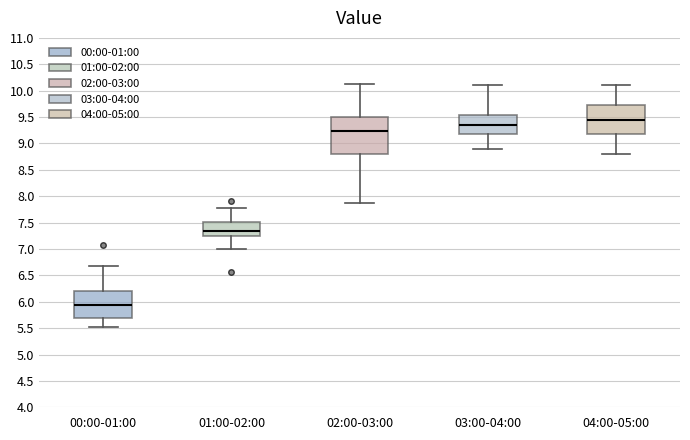

Which box has the highest median line?

04:00-05:00